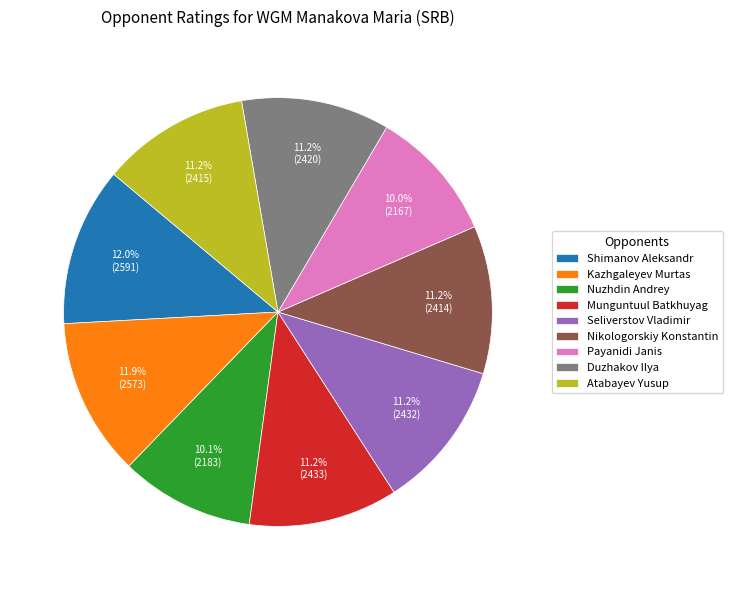

To the nearest percent, what portion does Nikologorskiy Konstantin represent?

11%